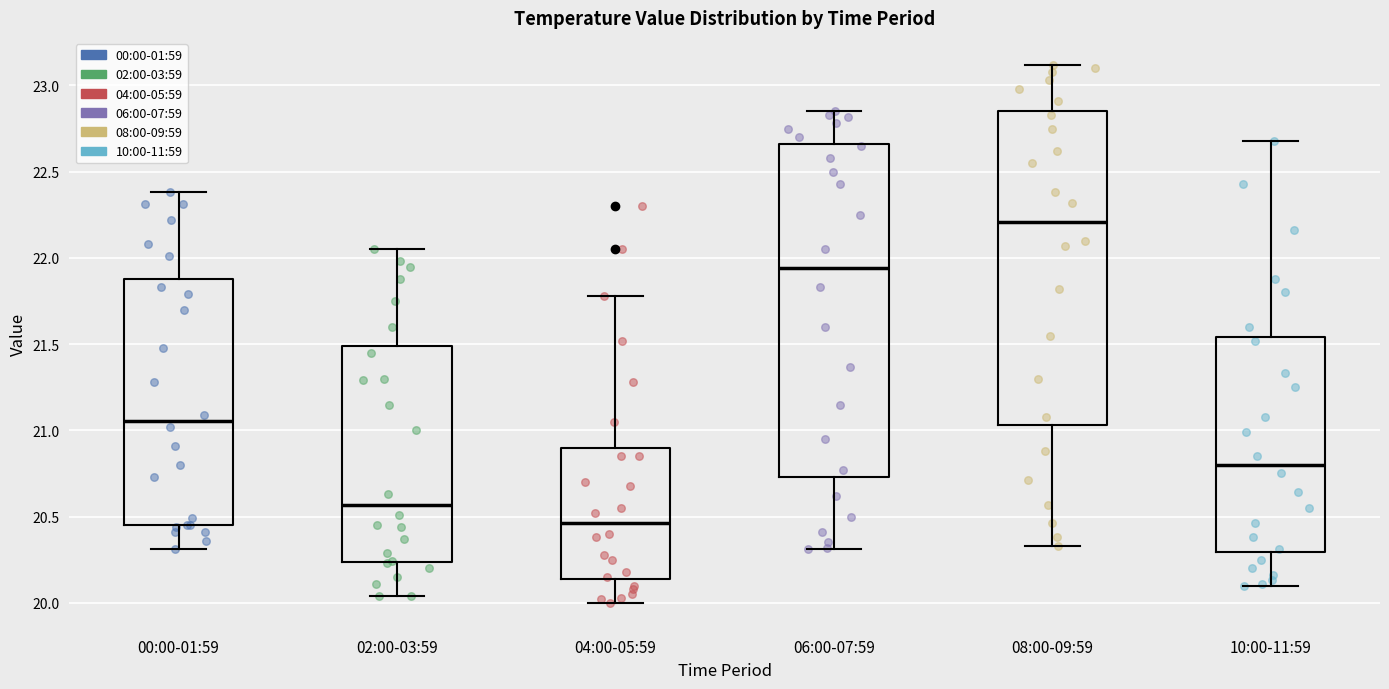

Reading left to right, transcribe this box plot: for each box, give where its median line is, the range the box spans, and where its two whiskers end, as read against the y-axis. The values are not printed on the chart, so give them approximately, as read against the axis.

00:00-01:59: median 21.05, box 20.45 to 21.90, whiskers 20.30 to 22.40
02:00-03:59: median 20.55, box 20.25 to 21.50, whiskers 20.05 to 22.05
04:00-05:59: median 20.45, box 20.15 to 20.90, whiskers 20.00 to 21.80
06:00-07:59: median 21.95, box 20.75 to 22.65, whiskers 20.30 to 22.85
08:00-09:59: median 22.20, box 21.05 to 22.85, whiskers 20.35 to 23.10
10:00-11:59: median 20.80, box 20.30 to 21.55, whiskers 20.10 to 22.70